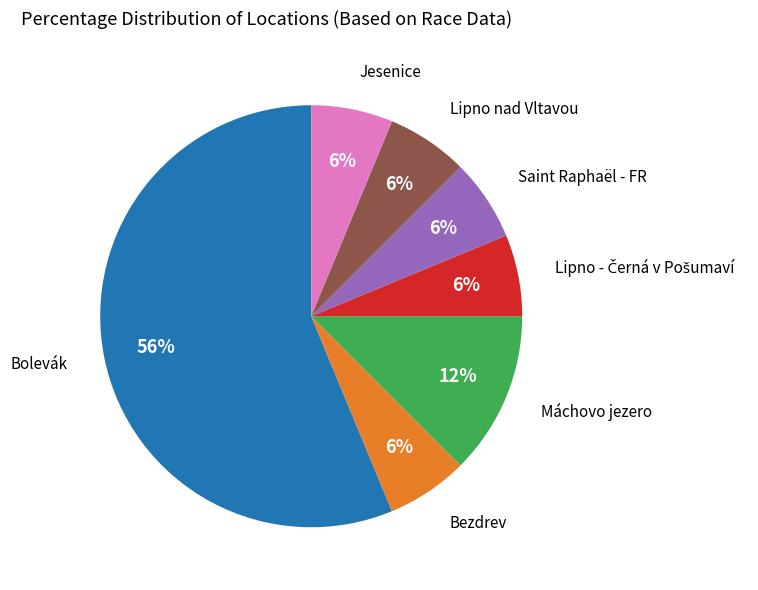

What is the largest slice in the pie chart?

Bolevák